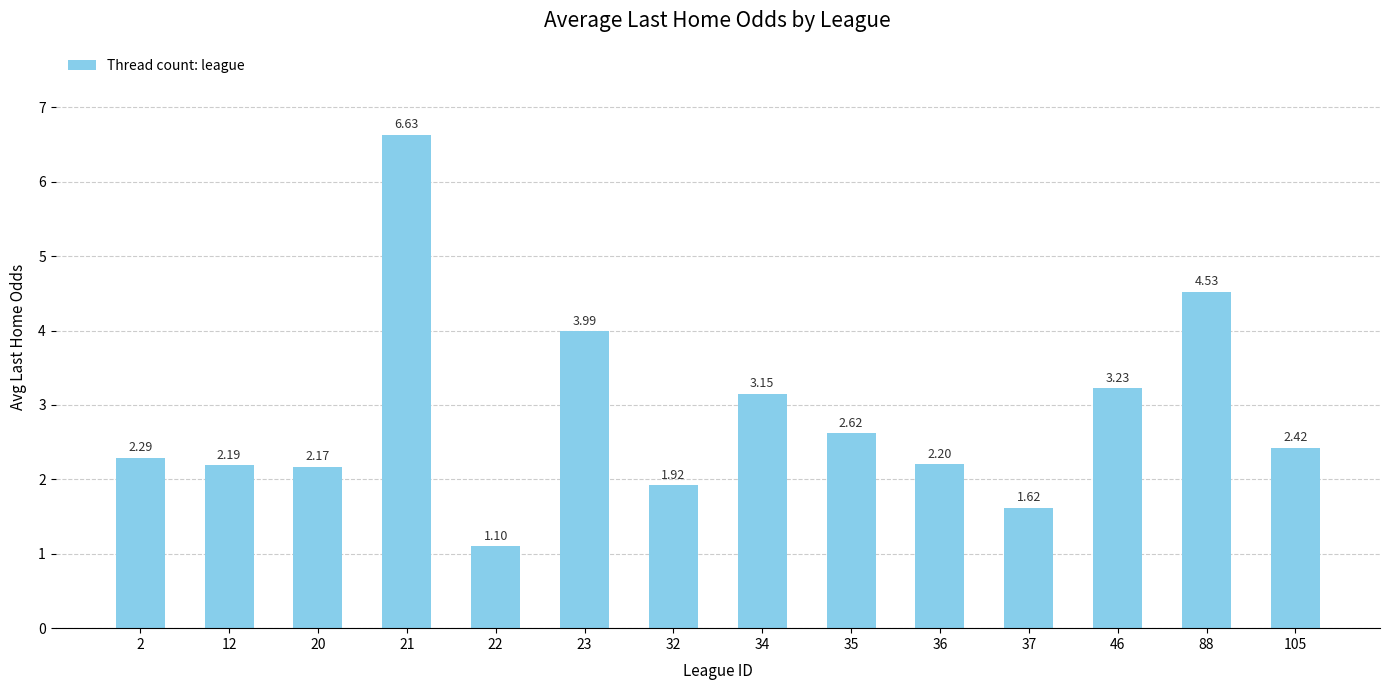

The value at 12 is 3.7. True or false?

False